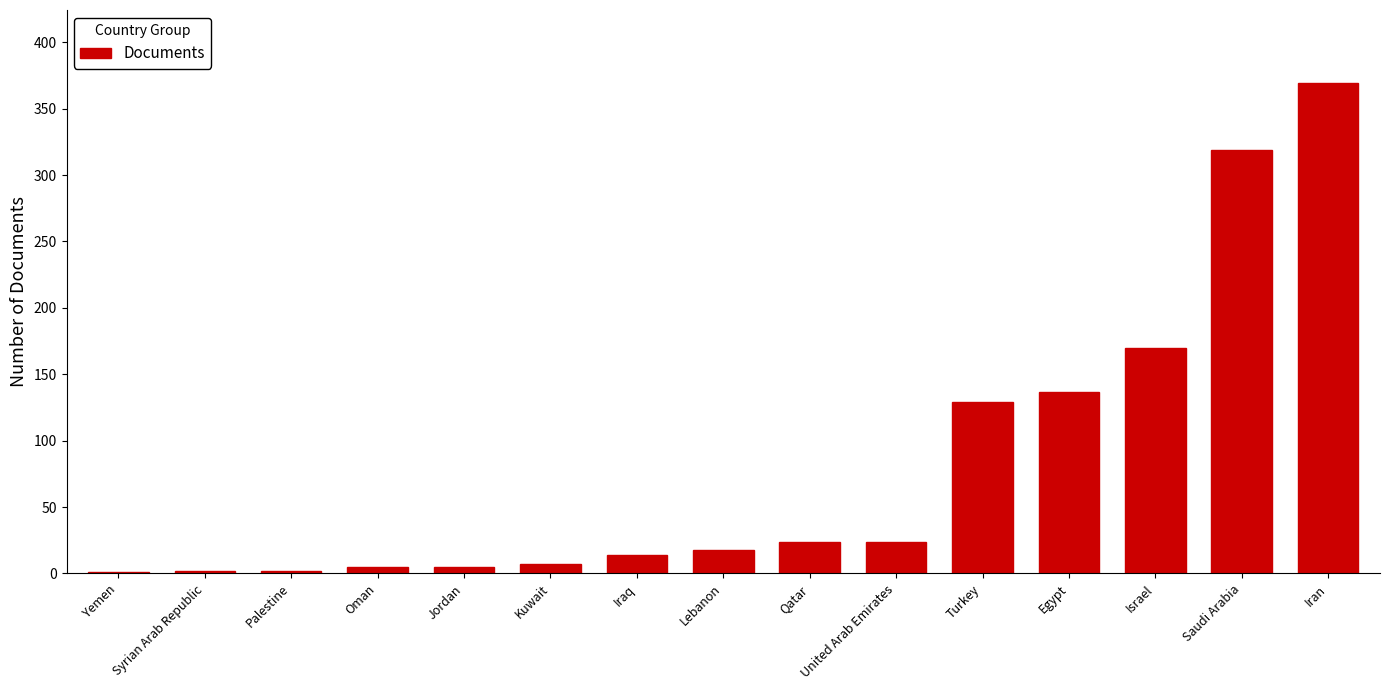

Which category has the highest value across all series?

Iran